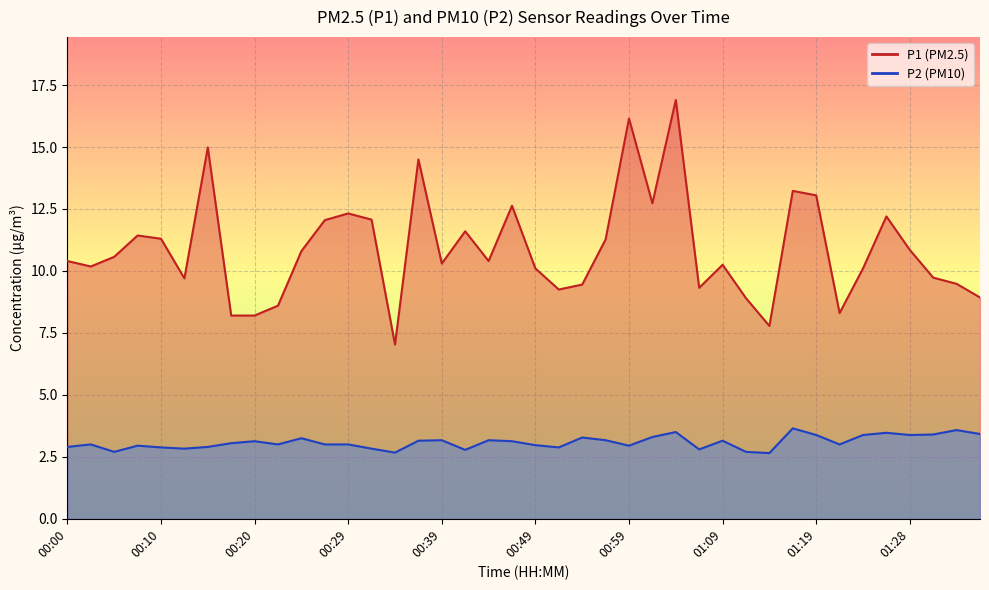

Which label corresponds to the largest value in the chart?

01:04